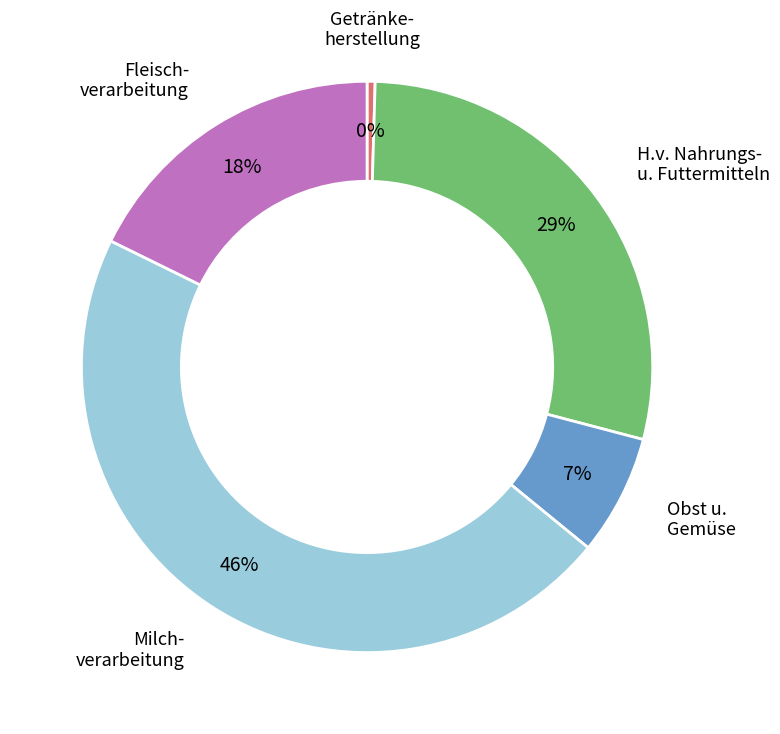

Does any single category account for the majority?

No